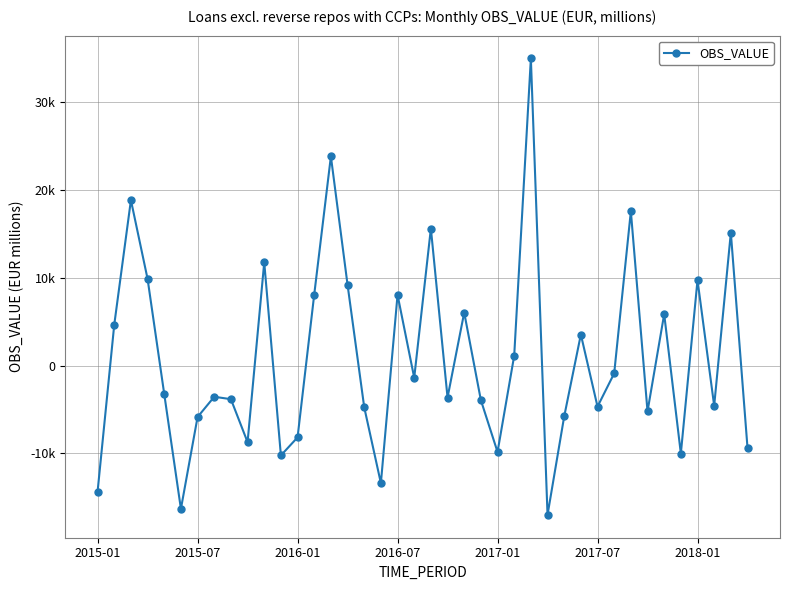

Does the chart have visible grid lines?

Yes